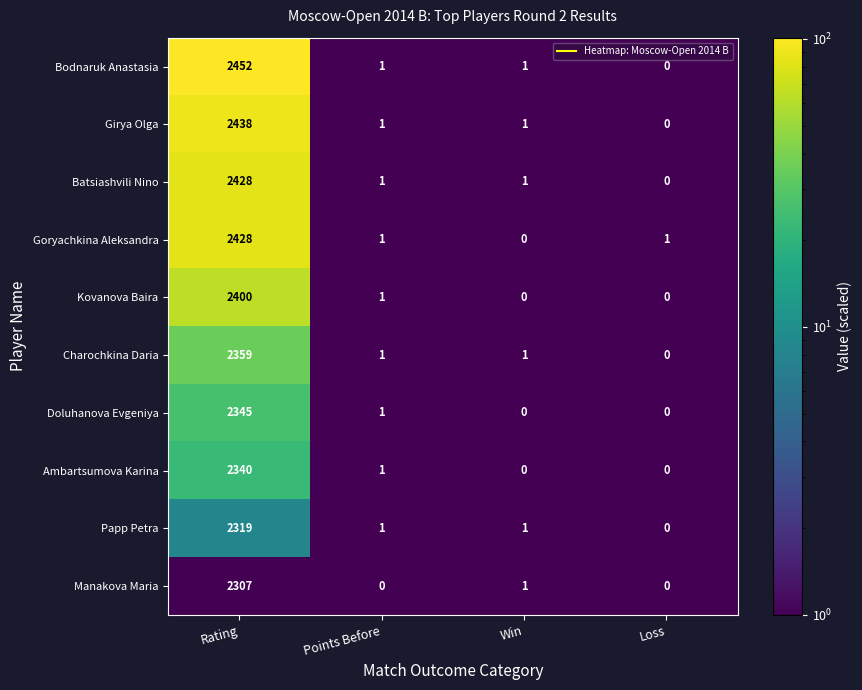

Which series changed the most between Rating and Win?

Bodnaruk Anastasia